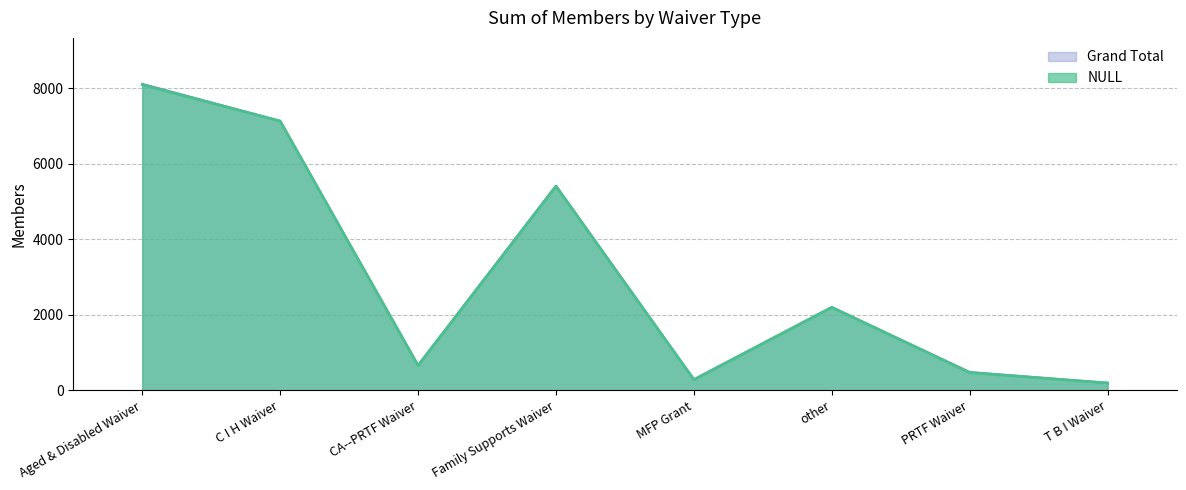

In Grand Total, how many points are higher than both neighbors (excluding endpoints)?

2